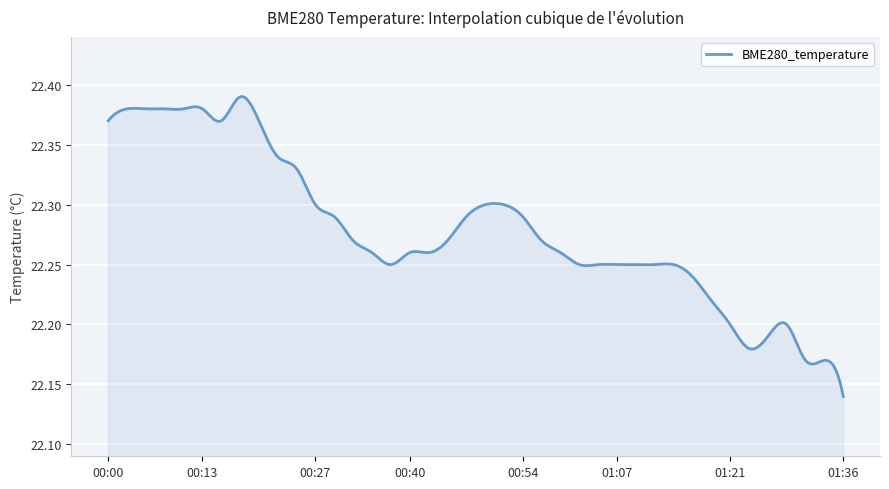

What is the label of the 24th point from the right?

00:40